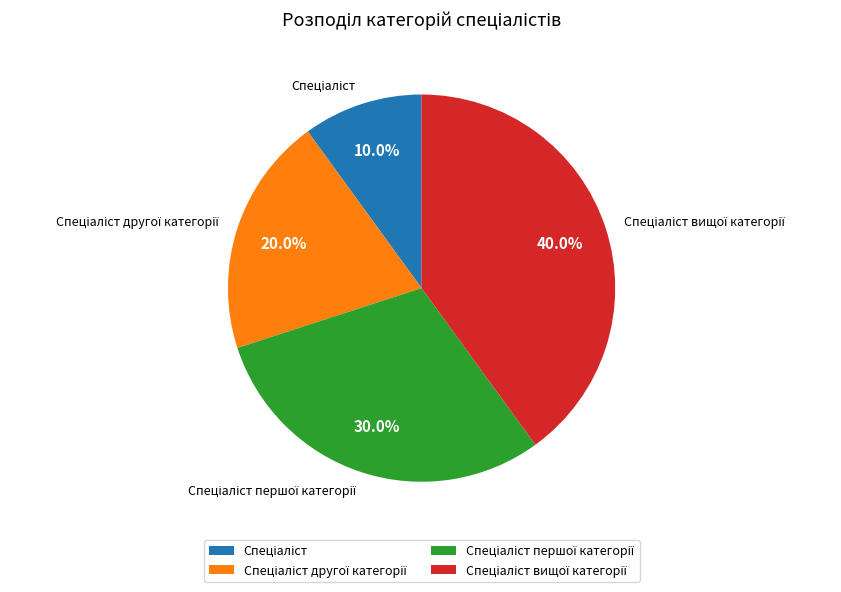

Is there a majority slice in this chart?

No